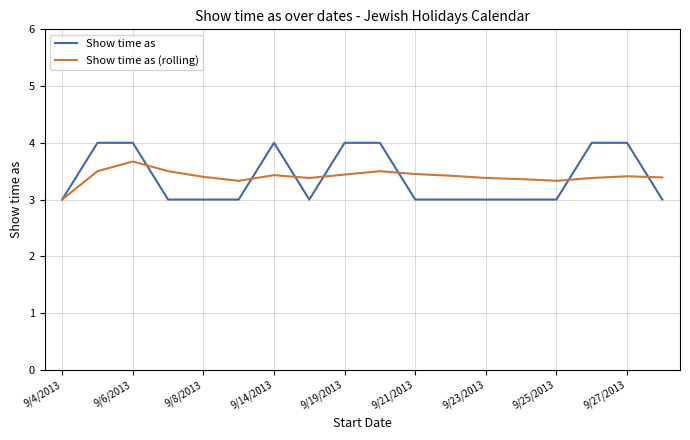

List the series in order of their peak value, highest first.

Show time as, Show time as (rolling)